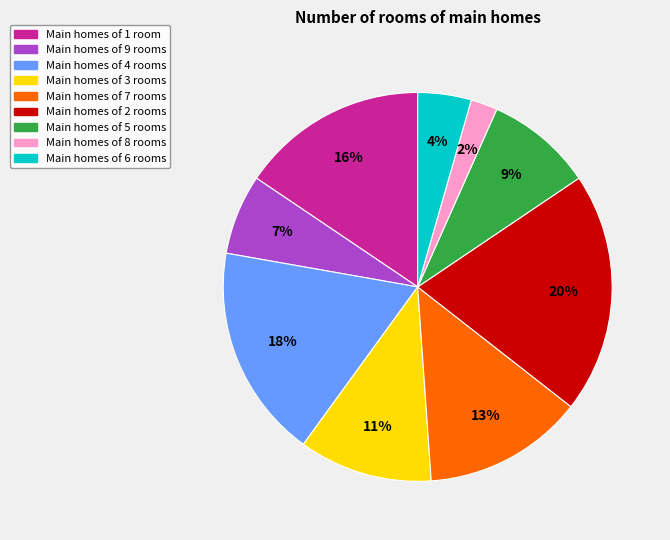

To the nearest percent, what is the difference between the largest and smallest slice percentages?

18%